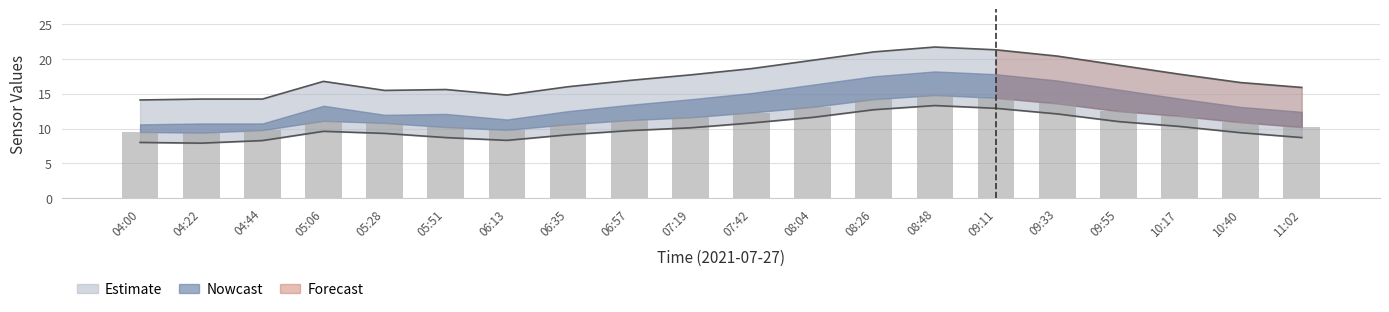

What is the difference between the maximum and second lowest values in the SDS_P2 series?

5.3